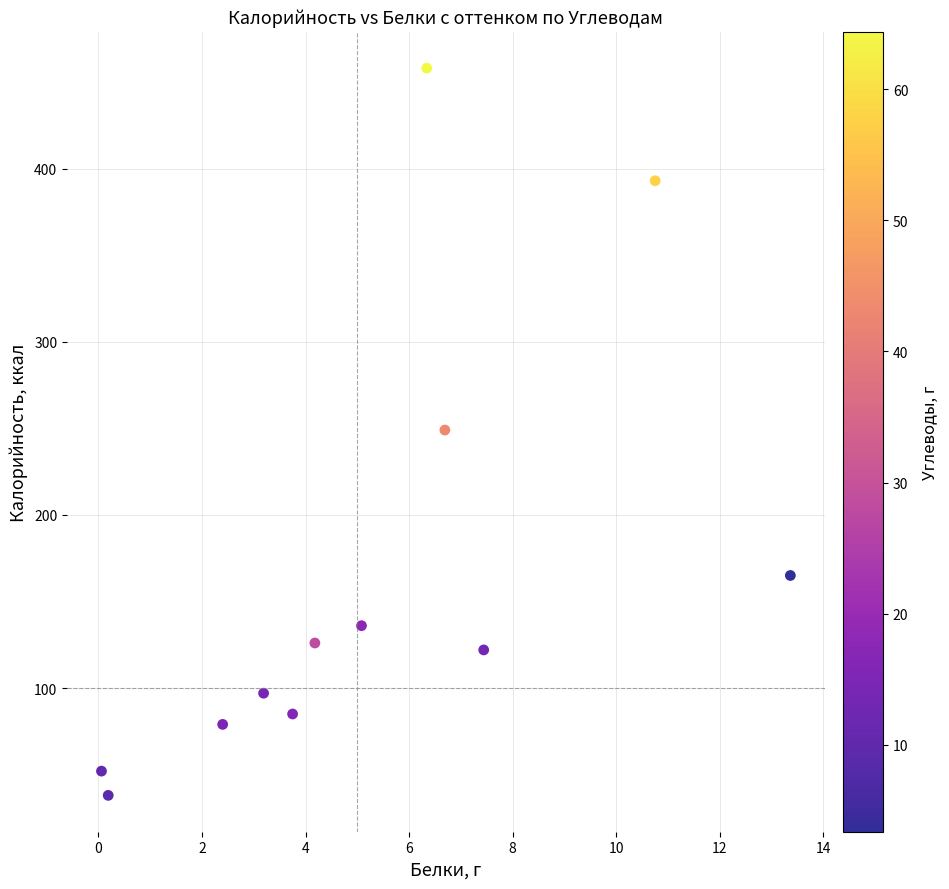

What is the average Y value?

167